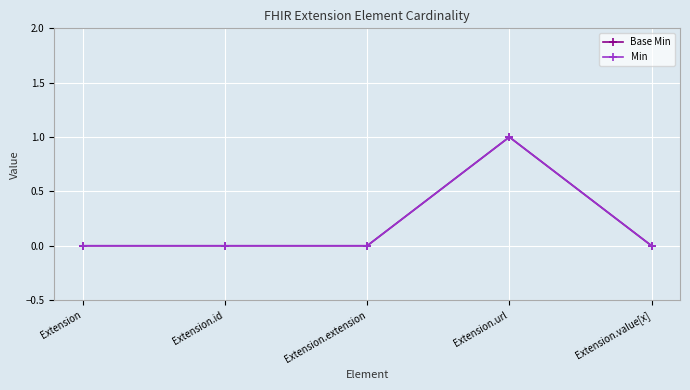

At which category is the sum across all series the highest?

Extension.url